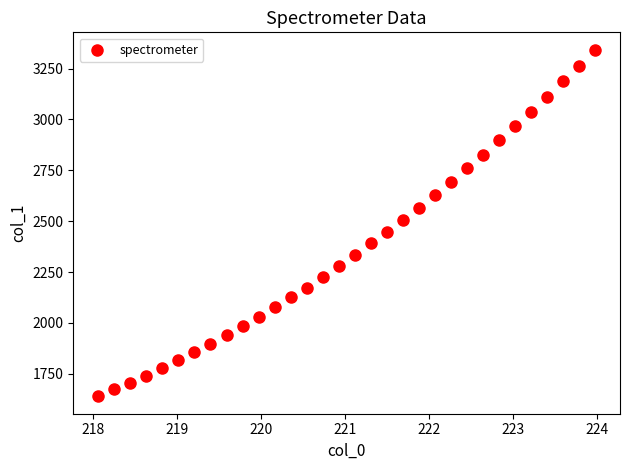

What is the range of Y values (max minus min)?

1703.4